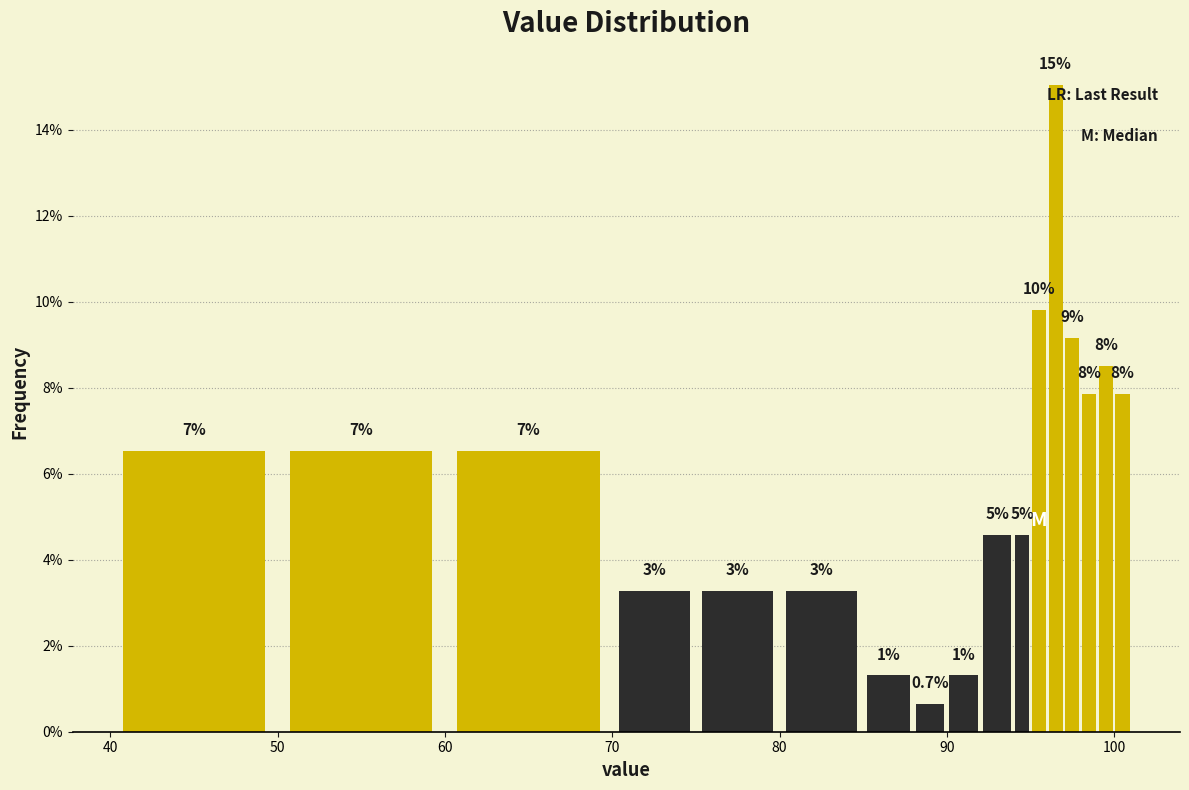

Around what value on the x-axis is the tallest bar? Give the approximate position of its centre, as read against the axis.

97